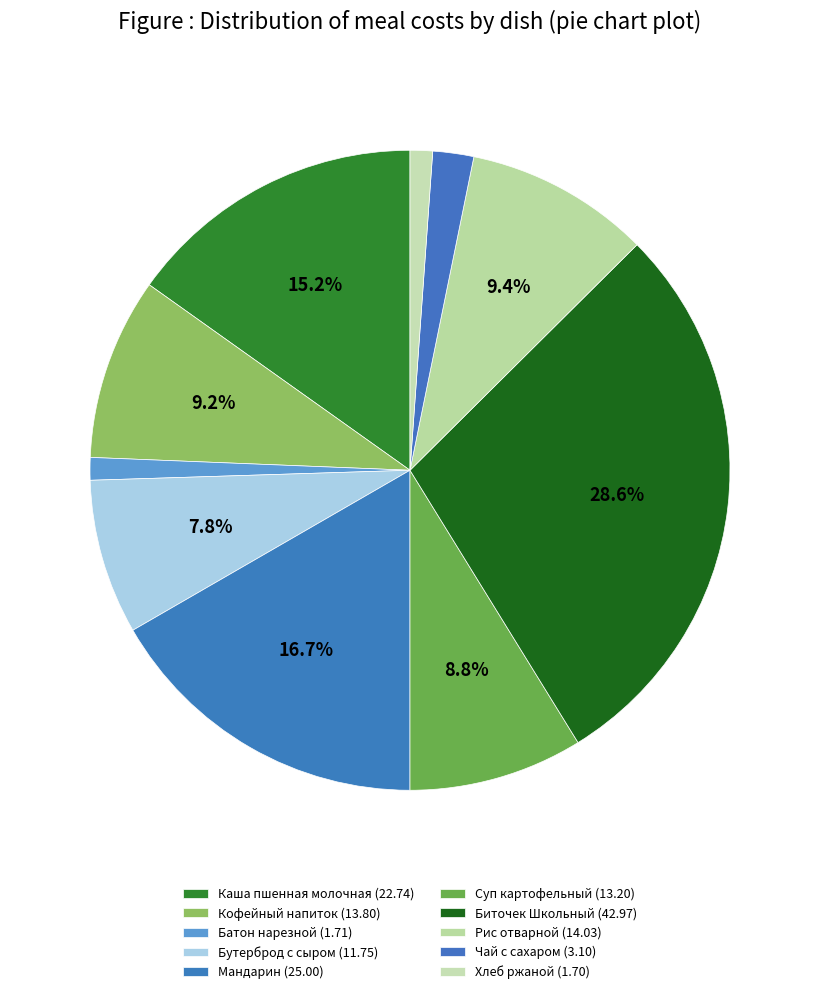

Rank the categories by value from lowest to highest.

Хлеб ржаной, Батон нарезной, Чай с сахаром, Бутерброд с сыром, Суп картофельный, Кофейный напиток, Рис отварной, Каша пшенная молочная, Мандарин, Биточек Школьный